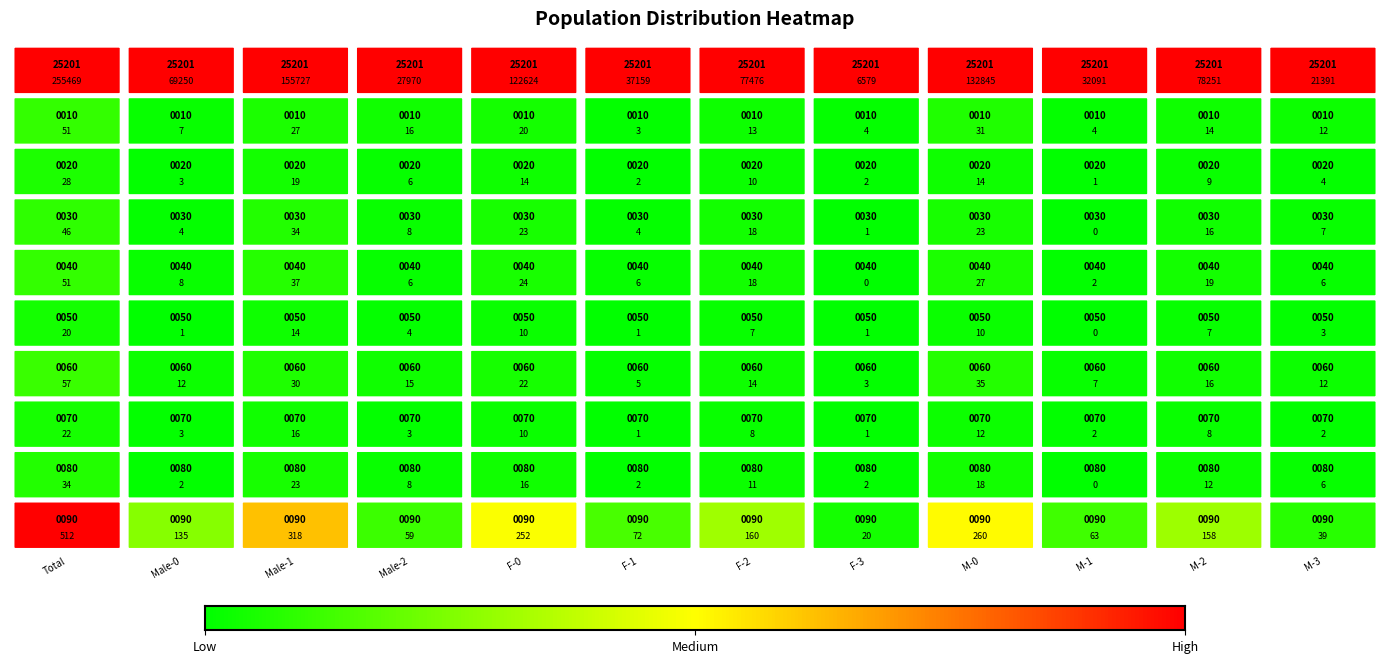

True or false: row2 has a value of 29 at 2.

False